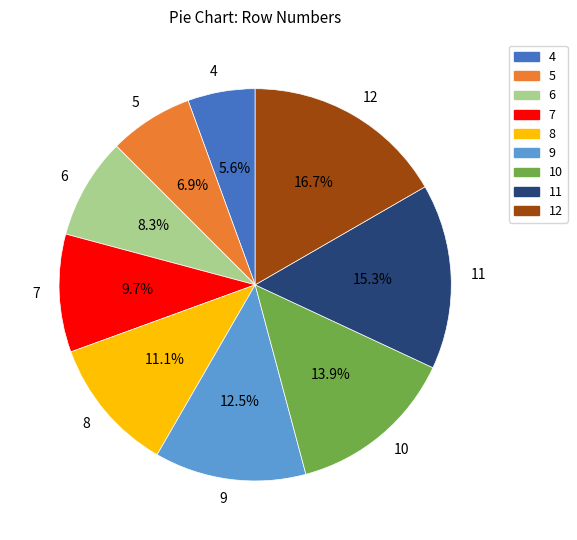

Which category has the smallest portion of the pie?

4